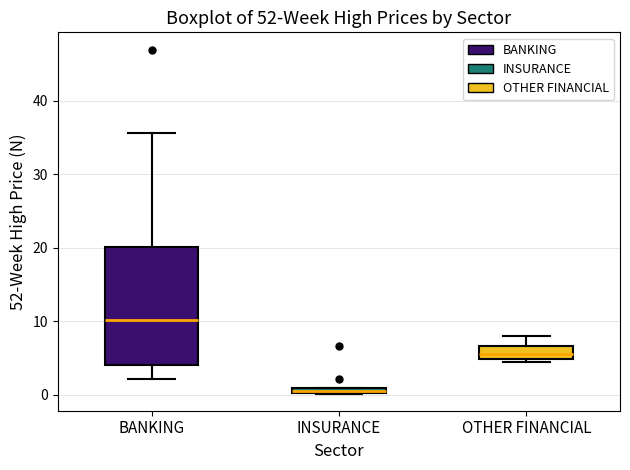

Which box's median line is the highest?

BANKING